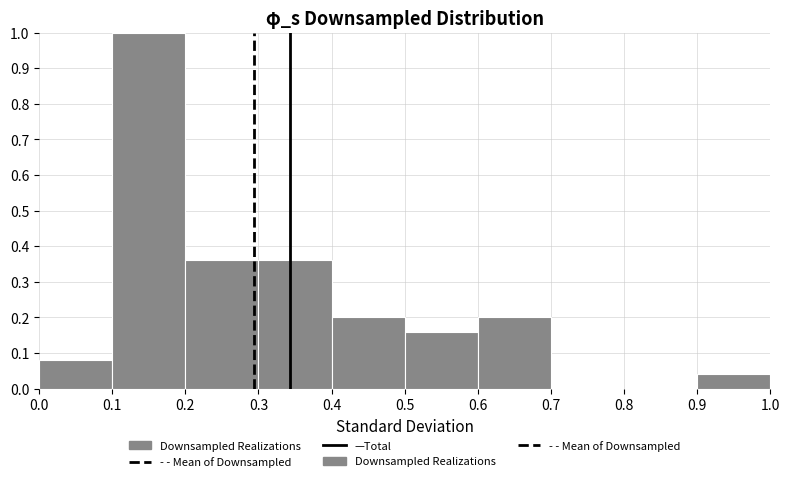

Which range on the x-axis has the tallest bar?

0.1 to 0.2